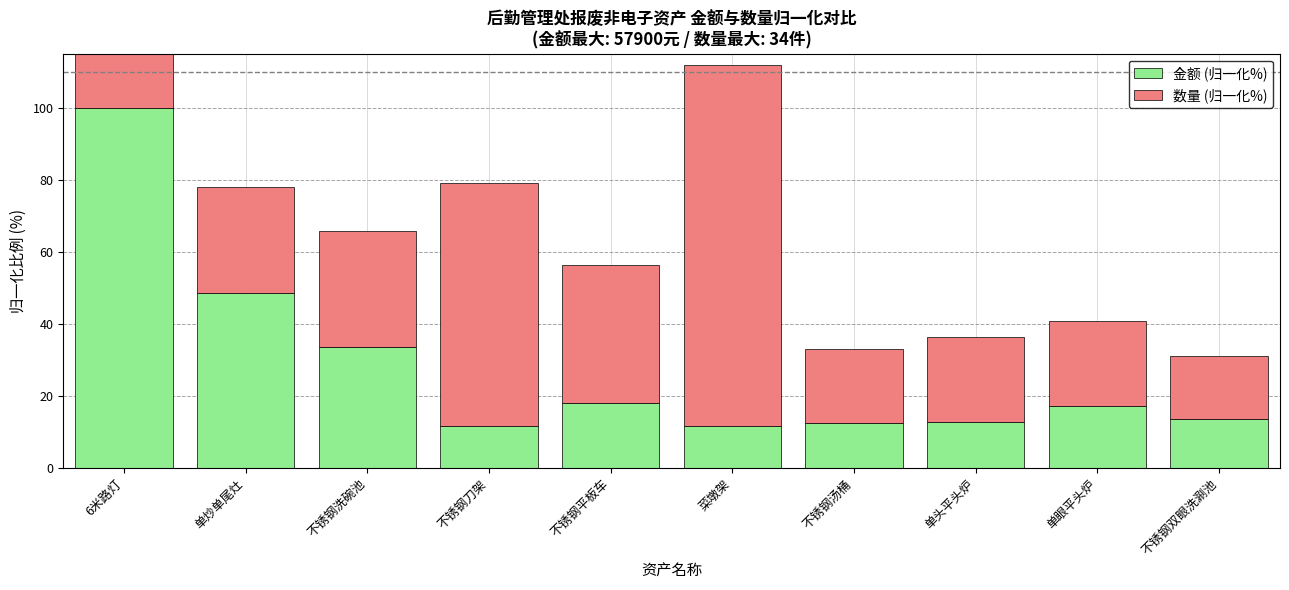

How many series are shown in this chart?

2